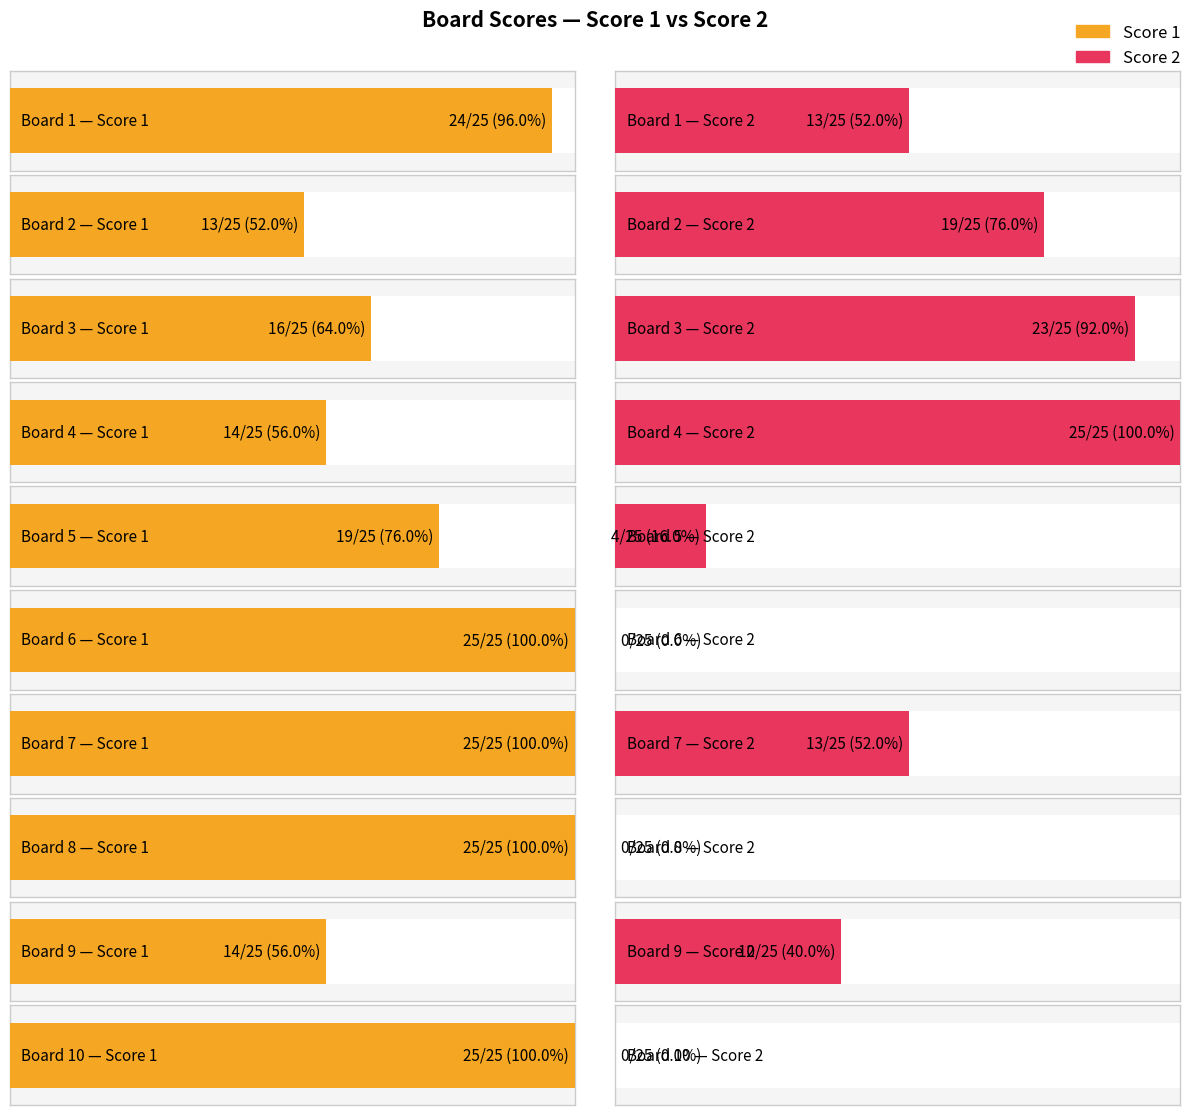

Rank the series by their average value, from lowest to highest.

Score 2, Score 1